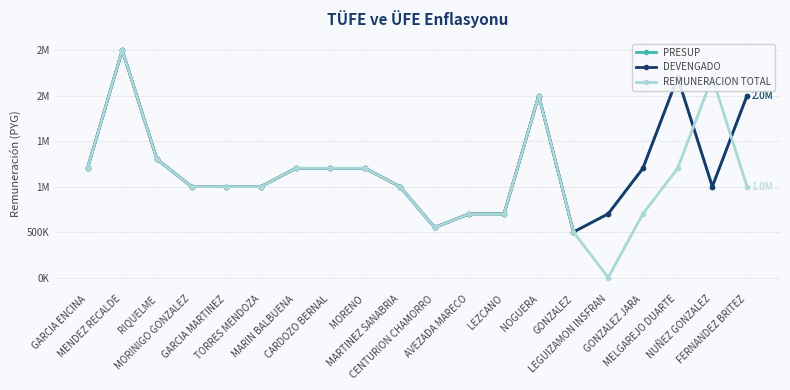

Does the chart have visible grid lines?

Yes